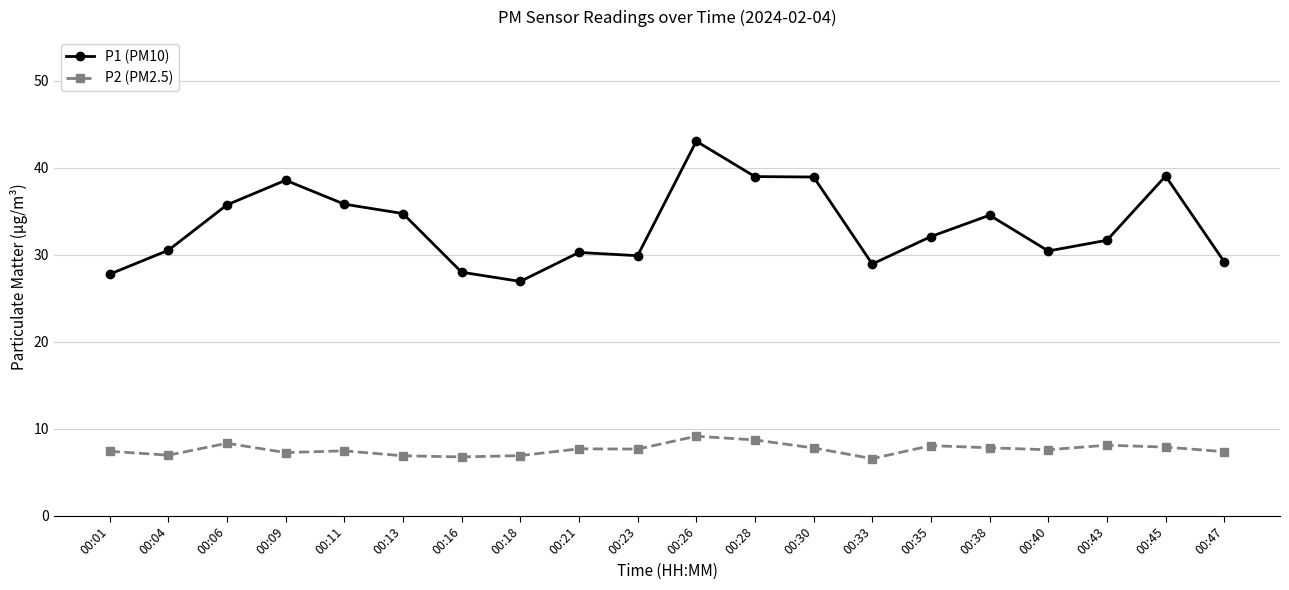

What is the sum of all P1 (PM10) values?

664.8